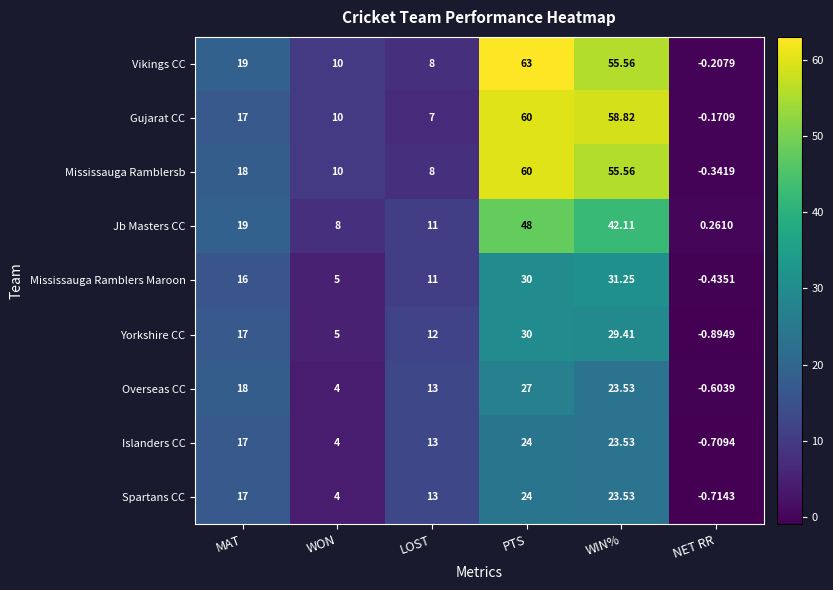

At which category is the sum across all series the highest?

PTS